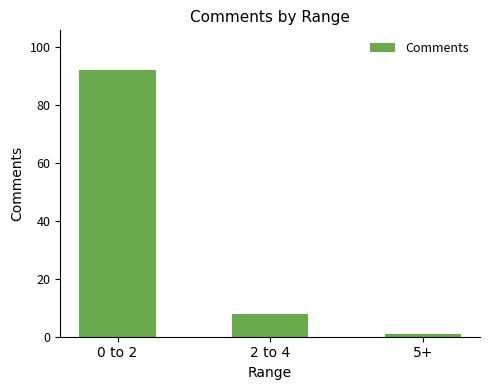

Reading left to right, what are all the values shown in this chart?

0 to 2=92	2 to 4=8	5+=1